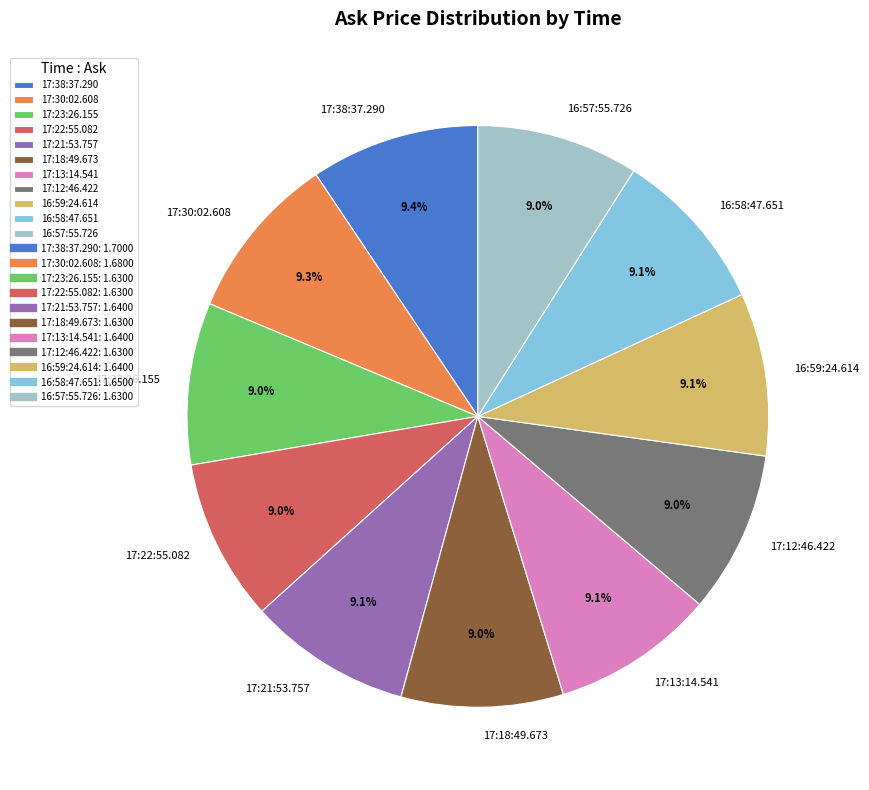

Count the number of slices in the pie.

11